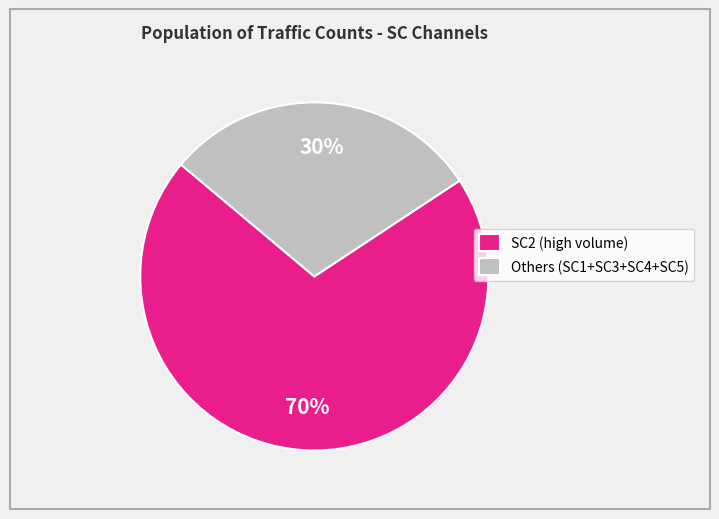

Is there any slice that represents more than half of the pie?

Yes